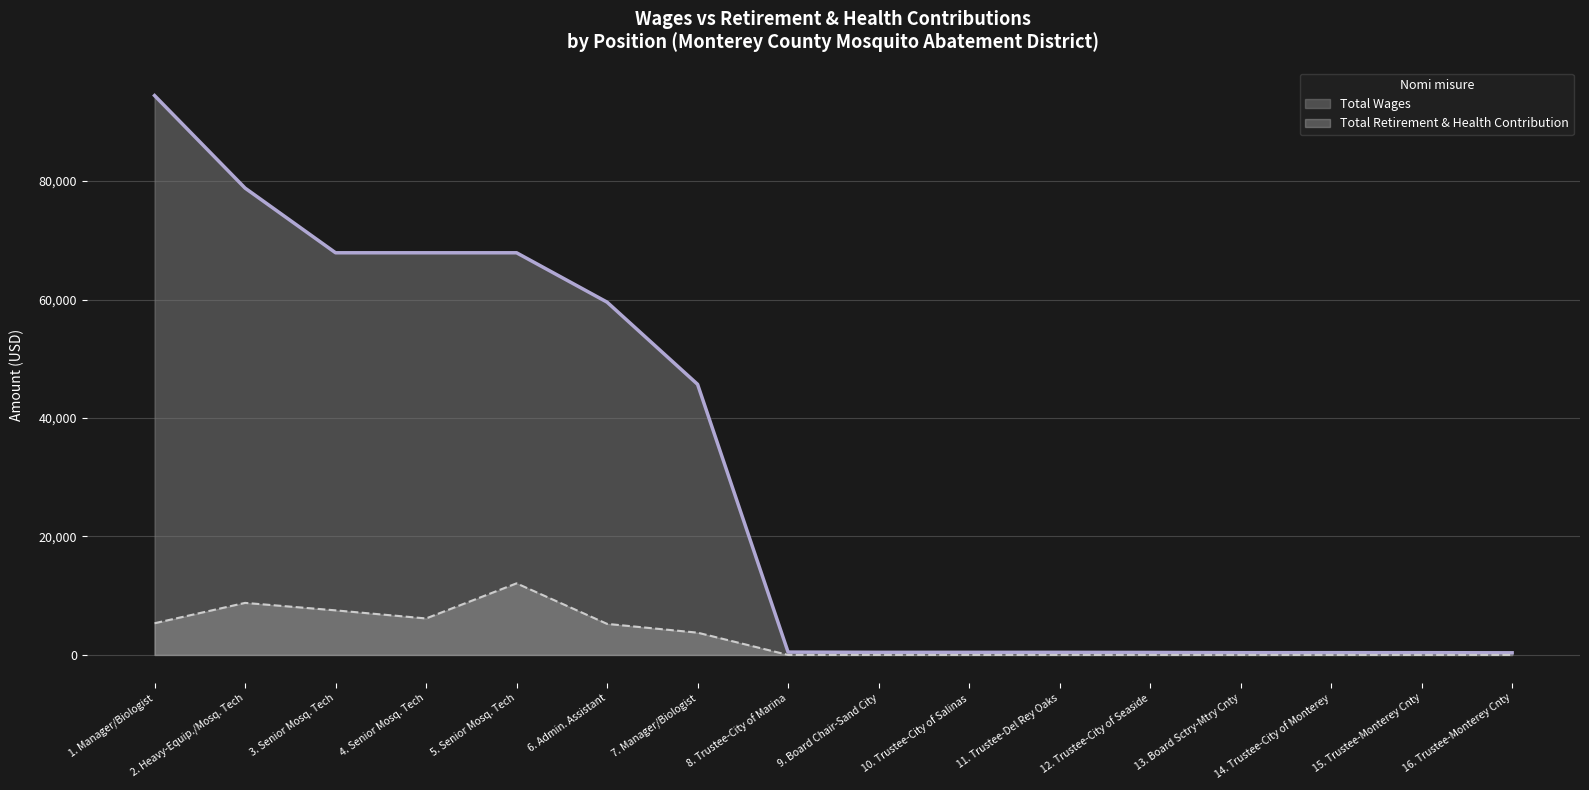

Where is Total Wages nearest to the value 47395?

7. Manager/Biologist